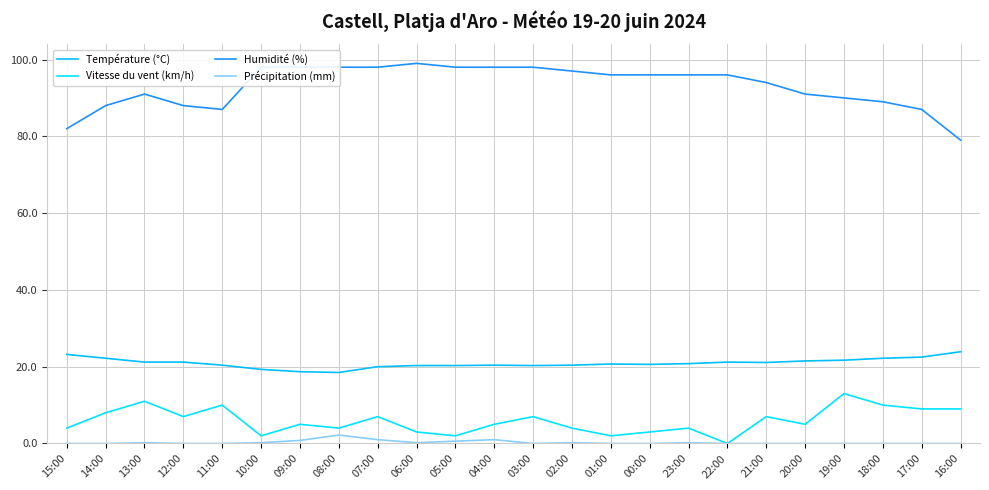

True or false: Humidité (%) has more than 1 interior local peaks.

True